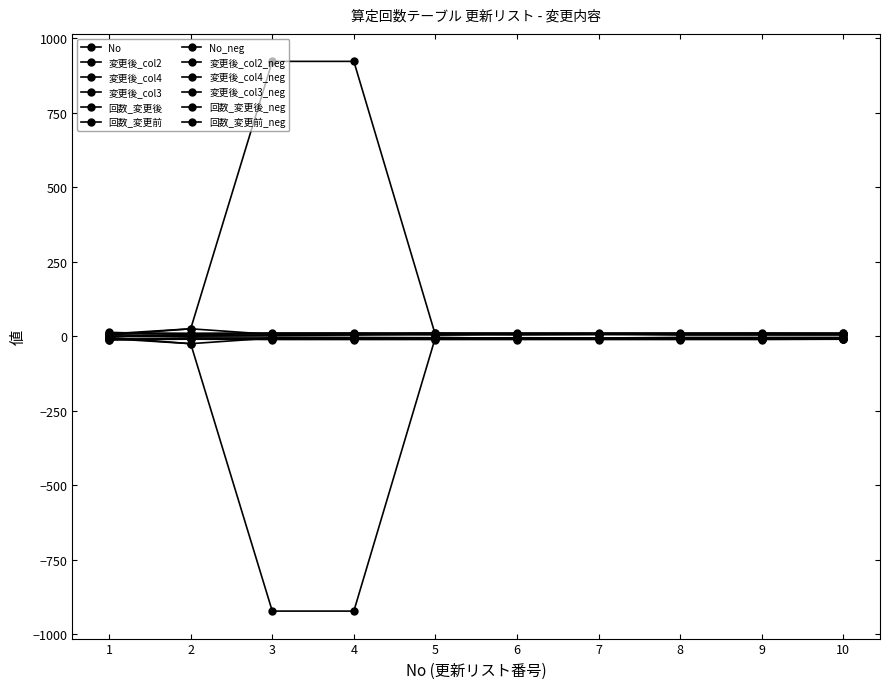

Is the value of 回数_変更前 at 1 greater than the value of No at 8?

Yes